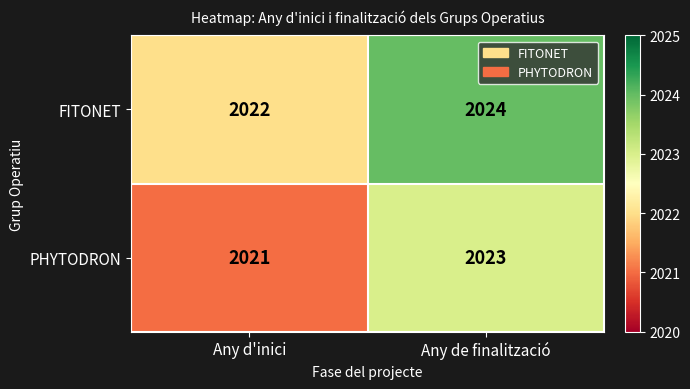

Reading left to right, transcribe all the data shown in this chart.

FITONET: Any d'inici=2022	Any de finalització=2024
PHYTODRON: Any d'inici=2021	Any de finalització=2023